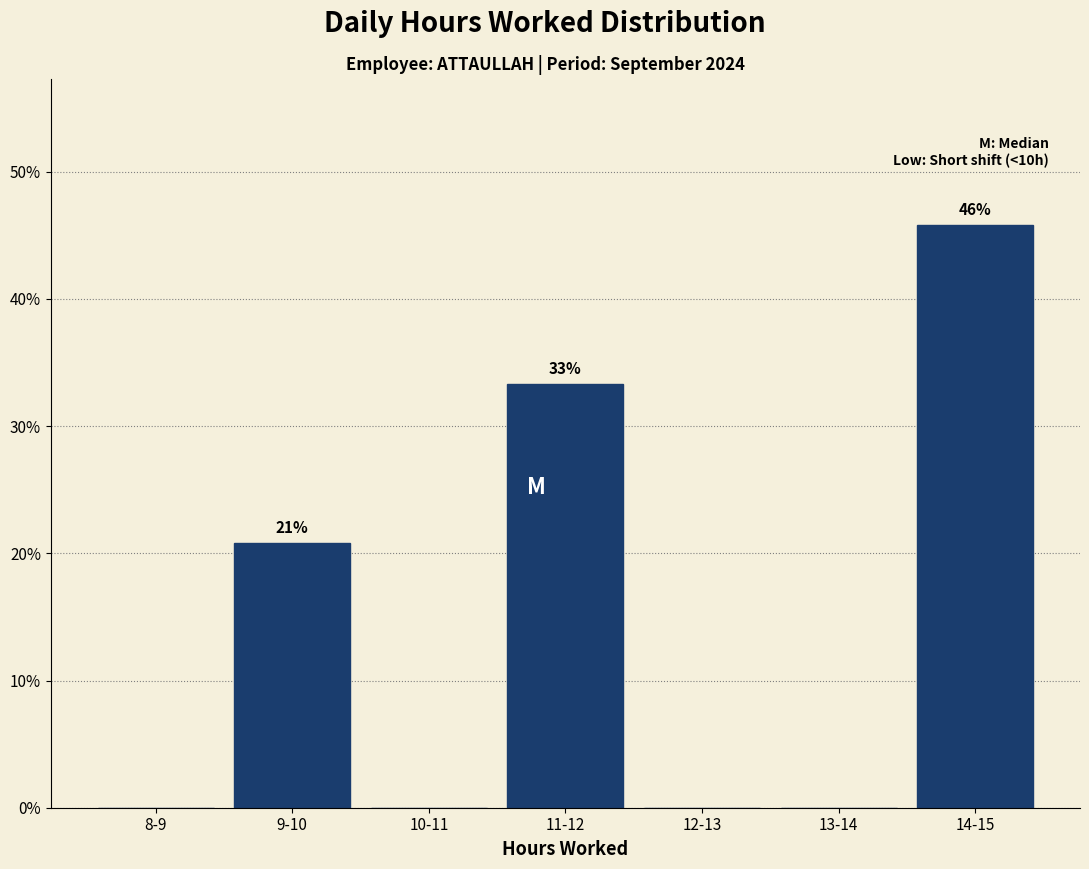

Reading left to right, transcribe all the data shown in this chart.

8-9=0.0	9-10=20.8	10-11=0.0	11-12=33.3	12-13=0.0	13-14=0.0	14-15=45.8